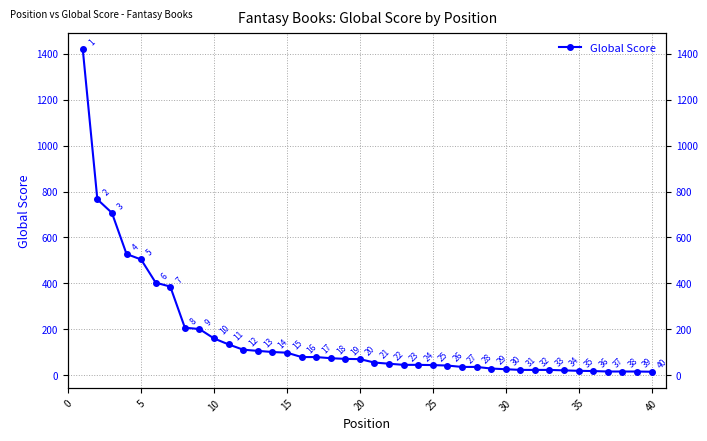

The value at 35 is 19. True or false?

True